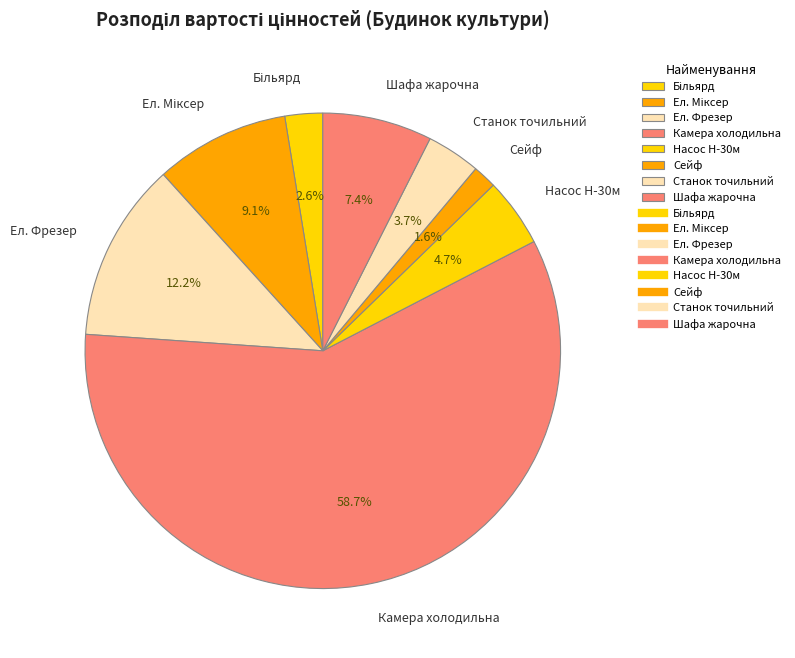

Does Станок точильний represent more than half of the total?

No